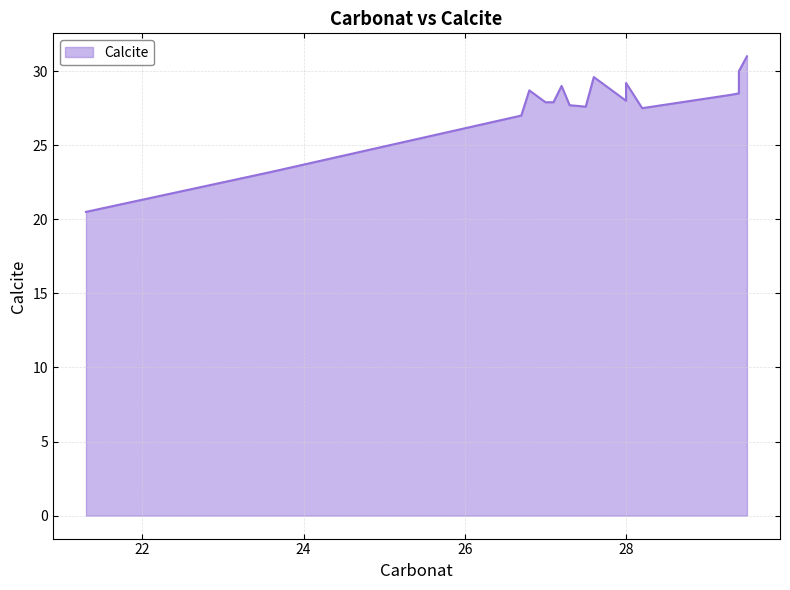

What is the difference between the values at 28.0 and 29.39999961853027?

0.8